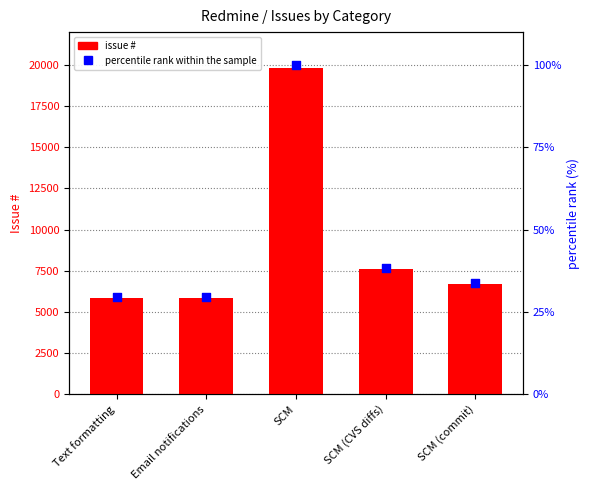

At which category is the sum across all series the highest?

SCM